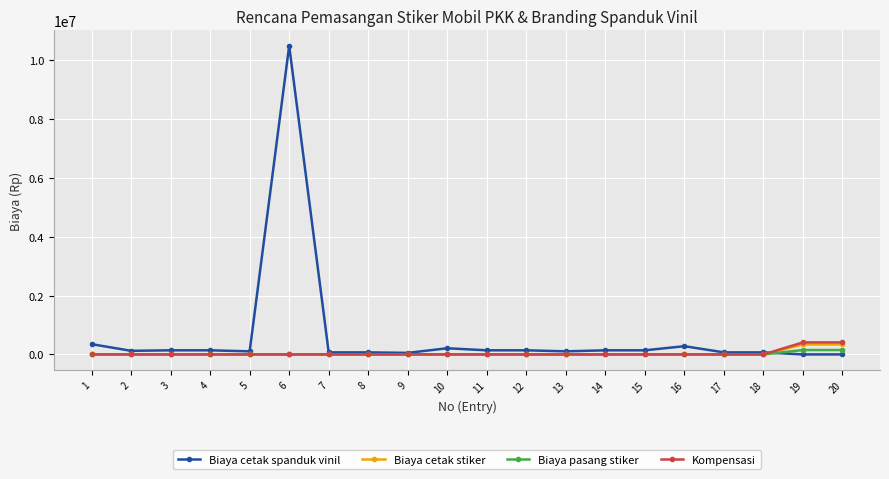

After their last crossing, which series has the higher values: Biaya pasang stiker or Biaya cetak spanduk vinil?

Biaya pasang stiker